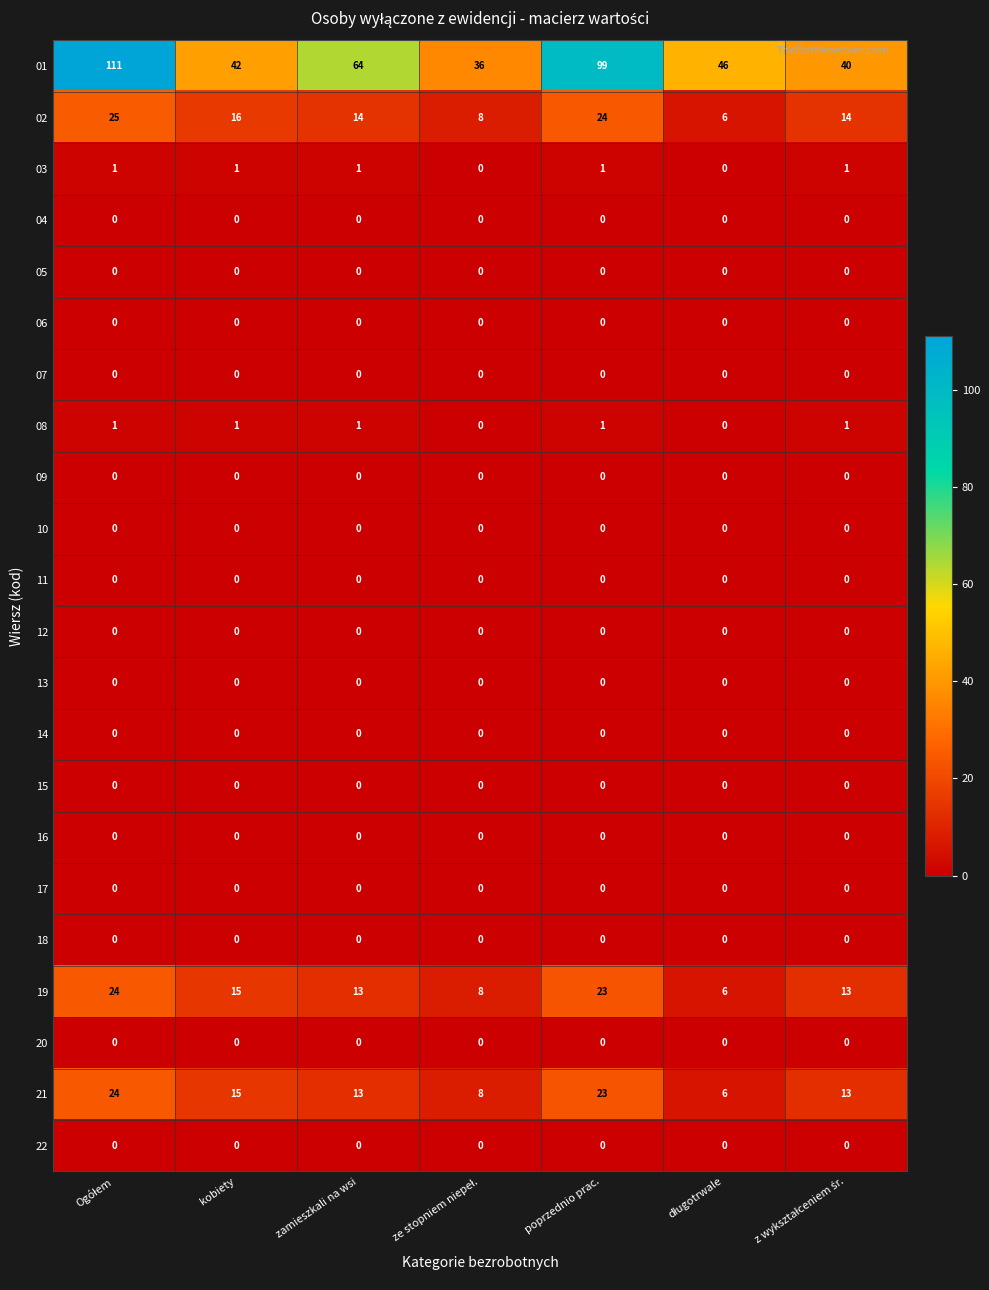

What is the total value across all series at kobiety?

90